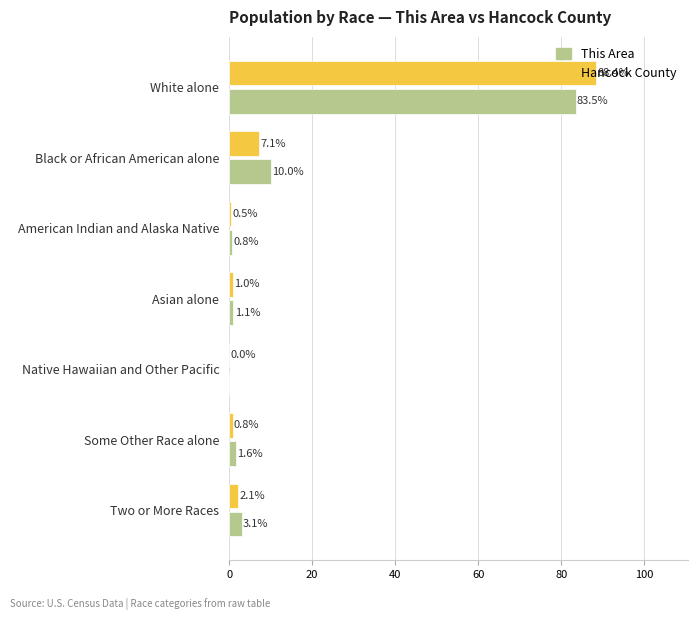

At which category does the chart reach its peak across all series?

White alone